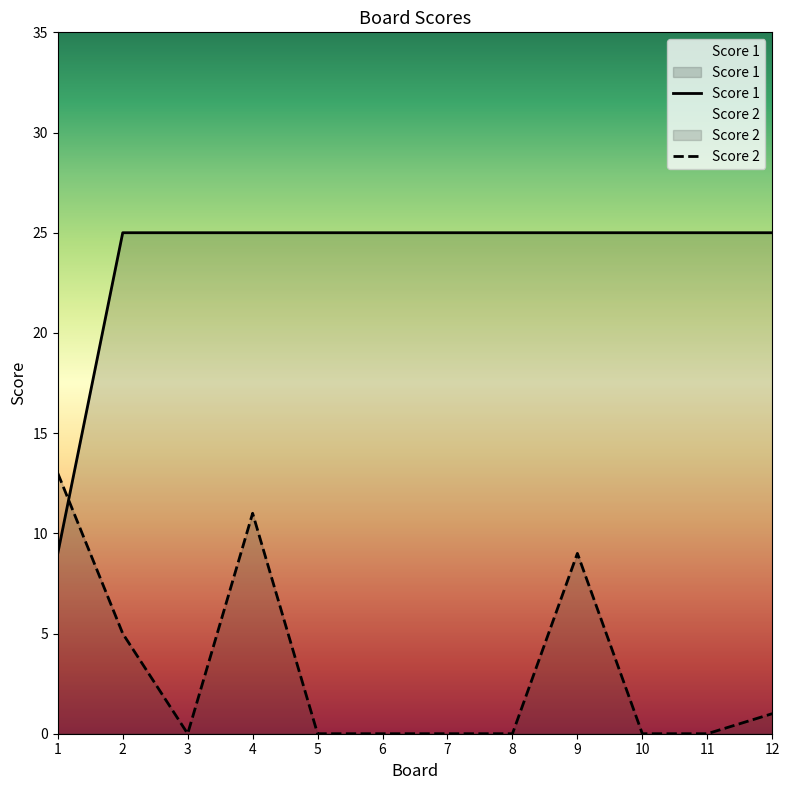

What is the value of the Score 1 point at the 12th from the left?

25